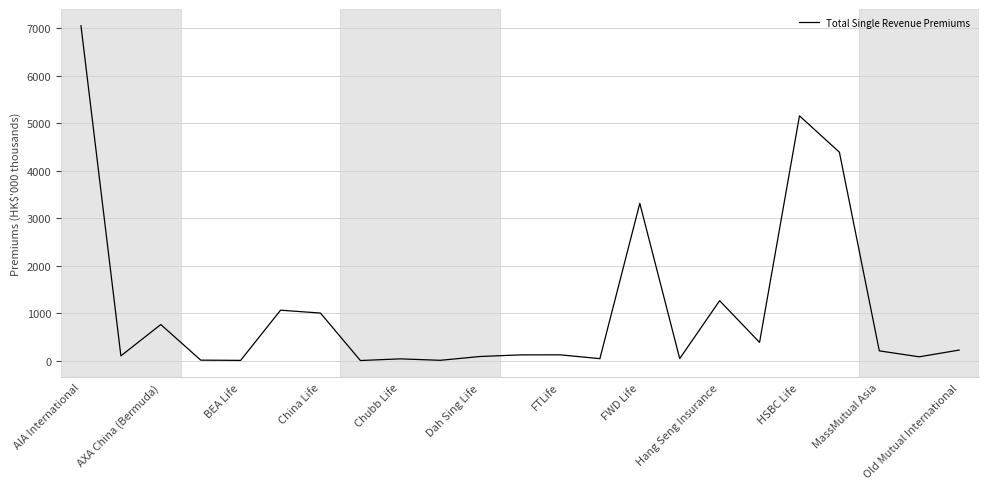

What is the maximum value shown in the chart?

7051.4